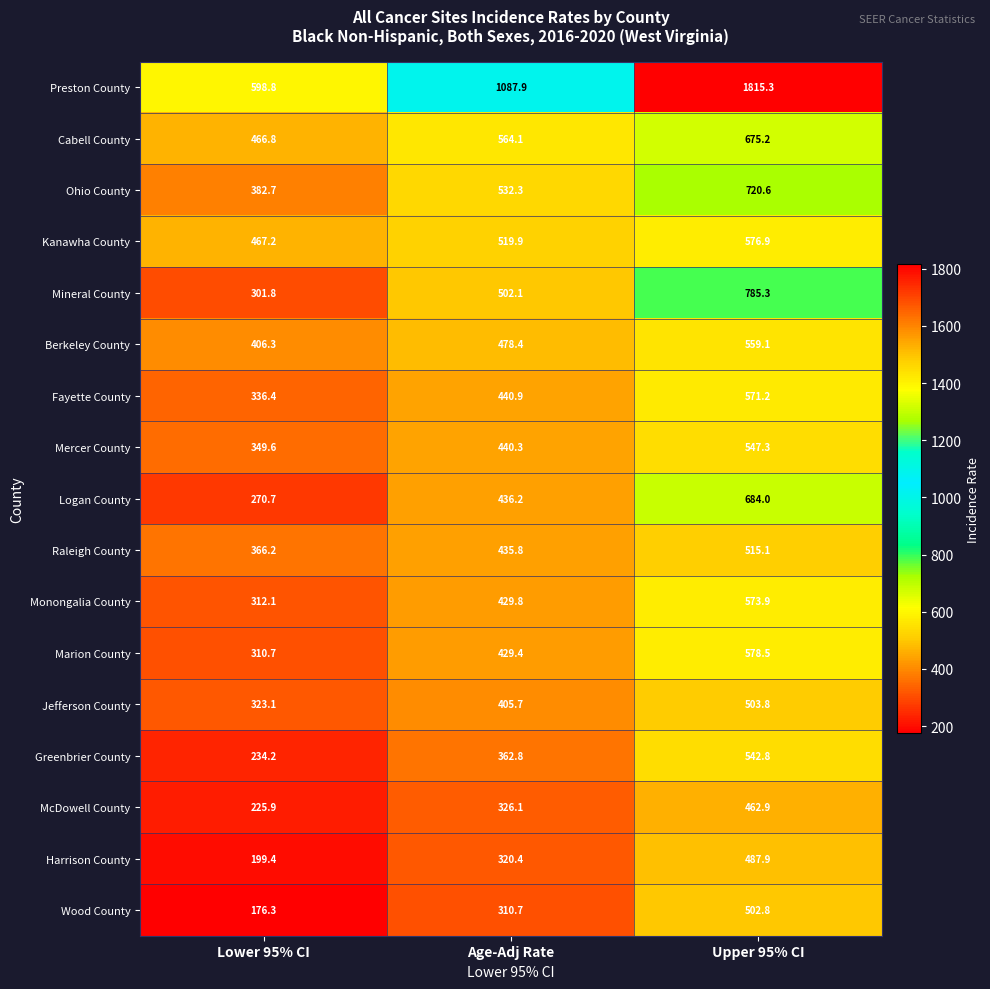

At Upper 95% CI, list the series in order from smallest to largest.

McDowell County, Harrison County, Wood County, Jefferson County, Raleigh County, Greenbrier County, Mercer County, Berkeley County, Fayette County, Monongalia County, Kanawha County, Marion County, Cabell County, Logan County, Ohio County, Mineral County, Preston County